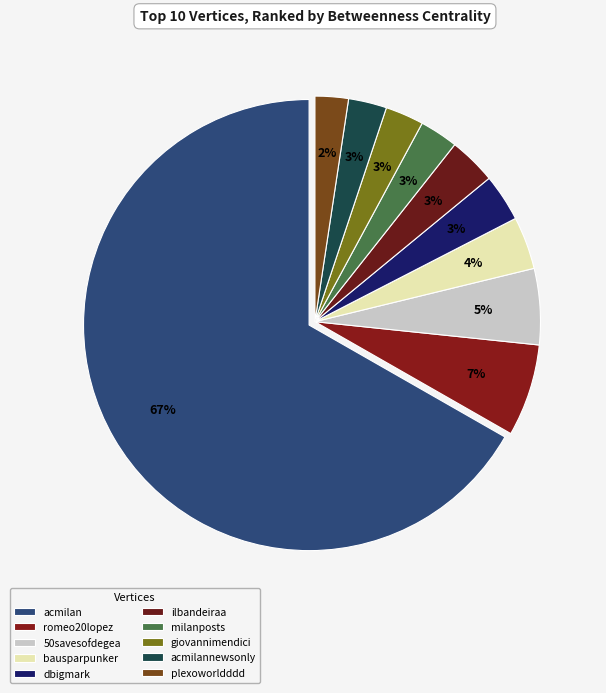

What is the smallest slice in the pie chart?

plexoworldddd